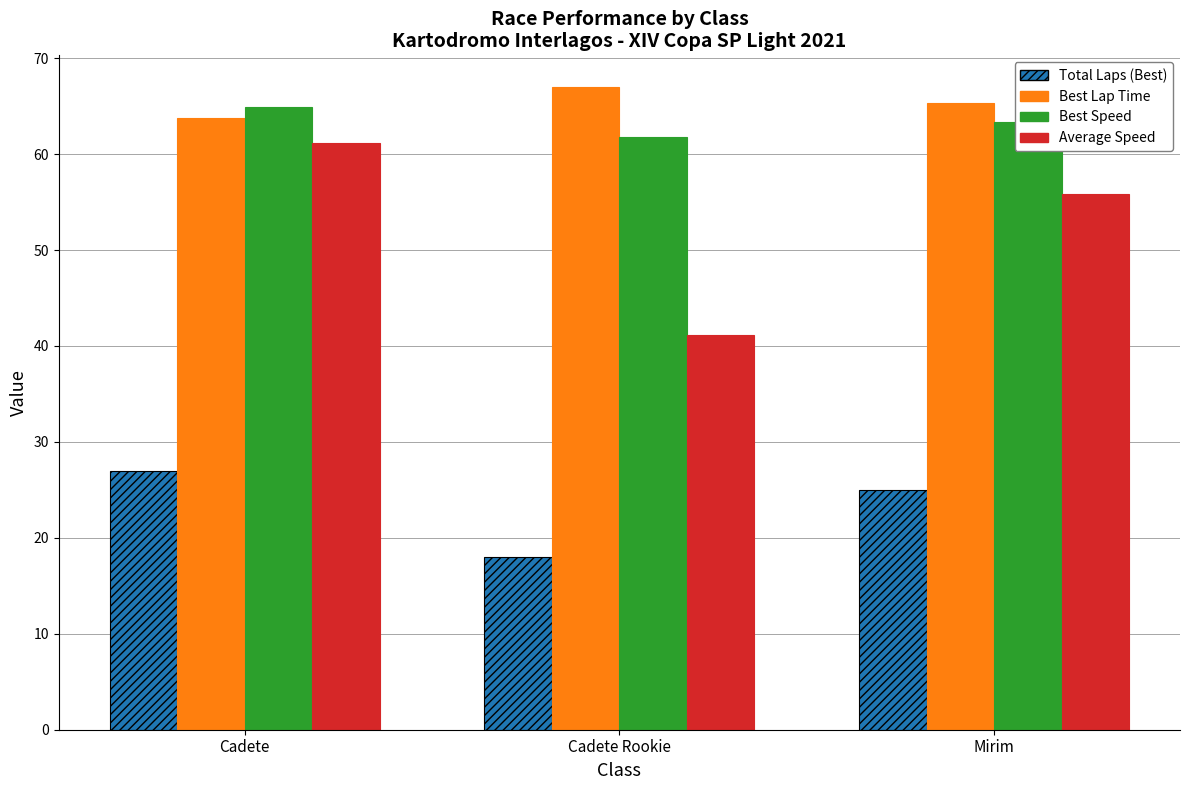

Is it true that Total Laps (Best) equals 29.8 at Cadete Rookie?

False